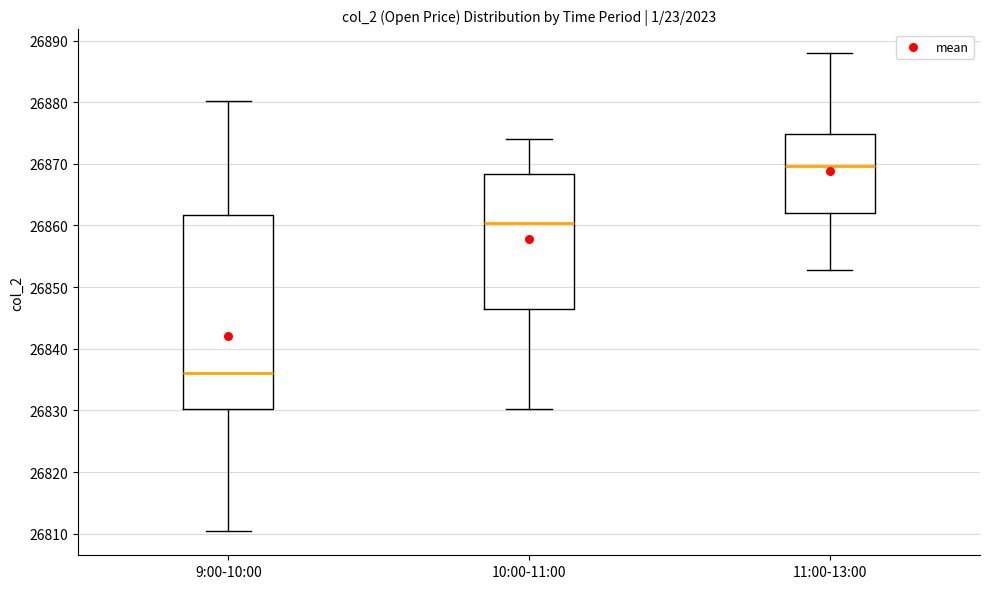

Reading left to right, read every box against the y-axis: the position of its median line, the range the box covers, and the ends of its whiskers. The values are not printed on the chart, so give them approximately, as read against the axis.

9:00-10:00: median 26836, box 26830 to 26862, whiskers 26810 to 26880
10:00-11:00: median 26860, box 26847 to 26868, whiskers 26830 to 26874
11:00-13:00: median 26870, box 26862 to 26875, whiskers 26853 to 26888